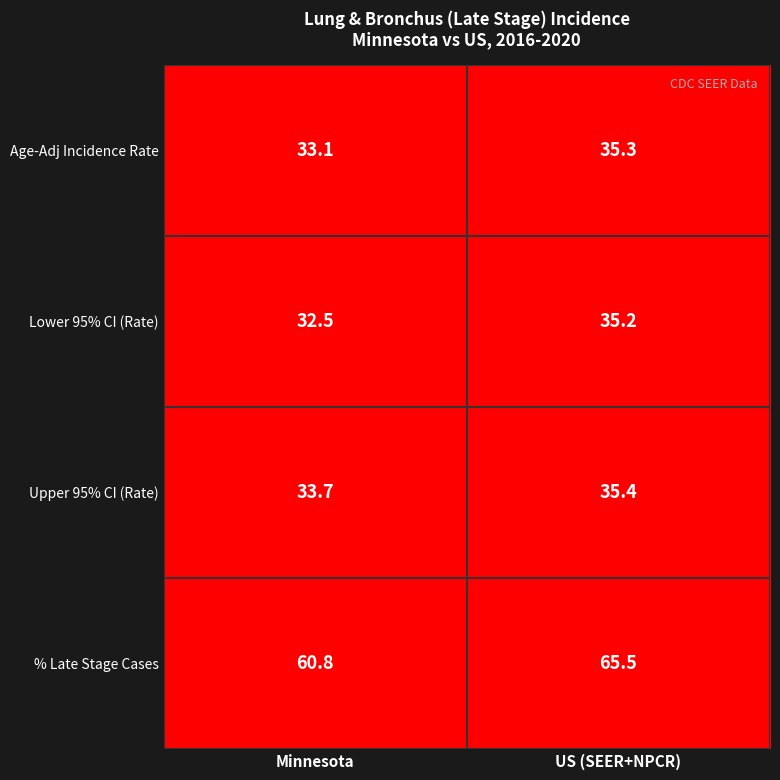

The Age-Adj Incidence Rate series shows 12.3 at Minnesota. True or false?

False